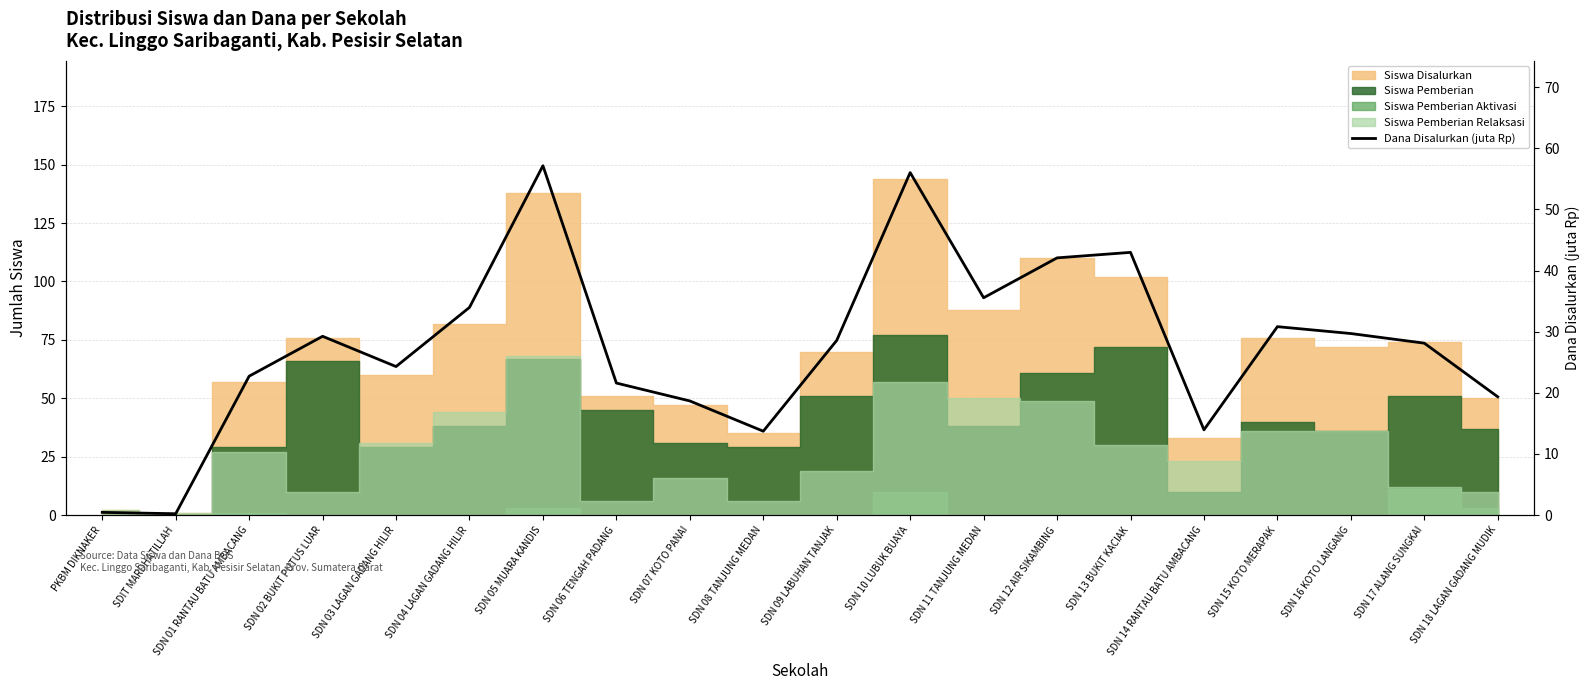

How many lines are shown in the chart?

1